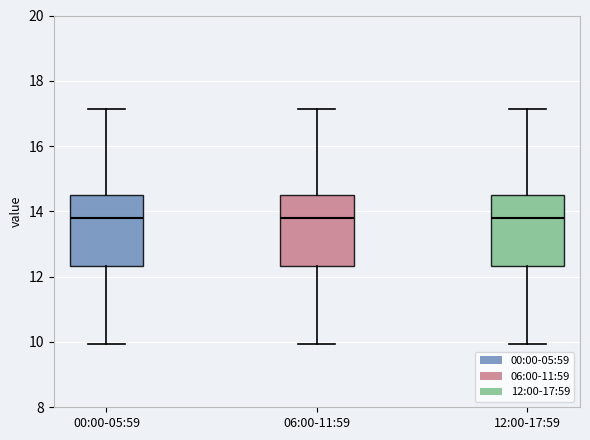

Reading left to right, transcribe this box plot: for each box, give where its median line is, the range the box spans, and where its two whiskers end, as read against the y-axis. The values are not printed on the chart, so give them approximately, as read against the axis.

00:00-05:59: median 13.8, box 12.4 to 14.6, whiskers 10.0 to 17.2
06:00-11:59: median 13.8, box 12.4 to 14.6, whiskers 10.0 to 17.2
12:00-17:59: median 13.8, box 12.4 to 14.6, whiskers 10.0 to 17.2